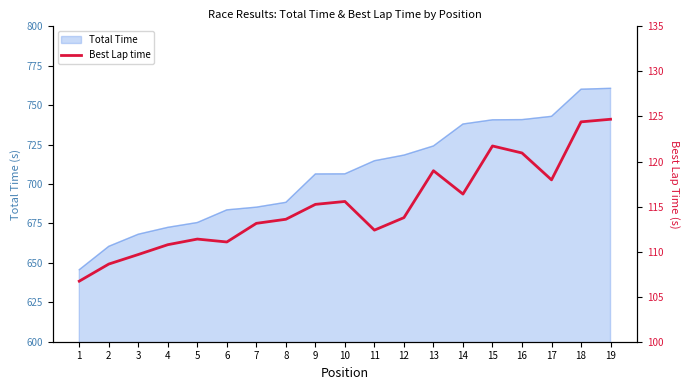

True or false: the data shows 26.5 at 7.

False